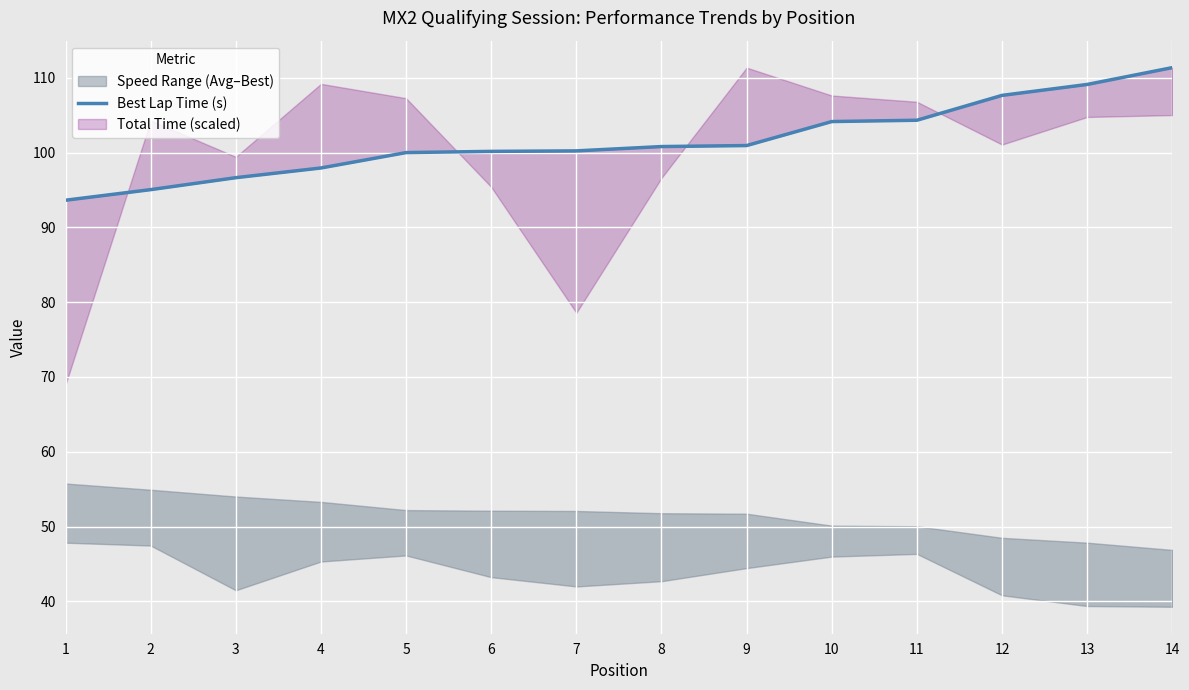

What is the maximum value shown in the chart?

111.4